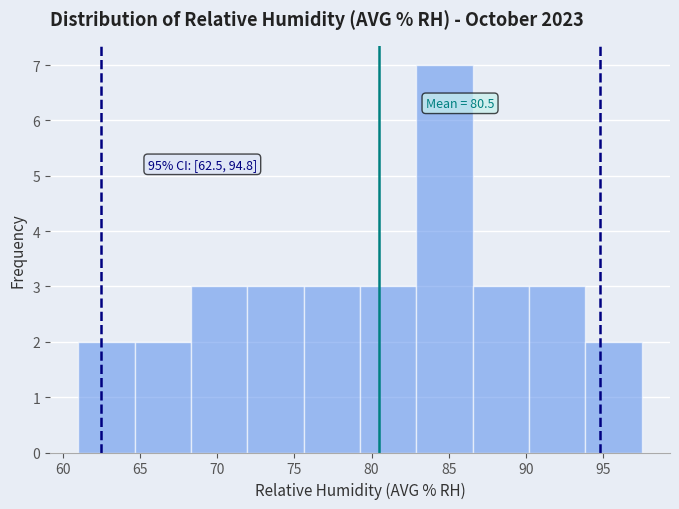

Over which range of the x-axis is the bar tallest?

82.90 to 86.55